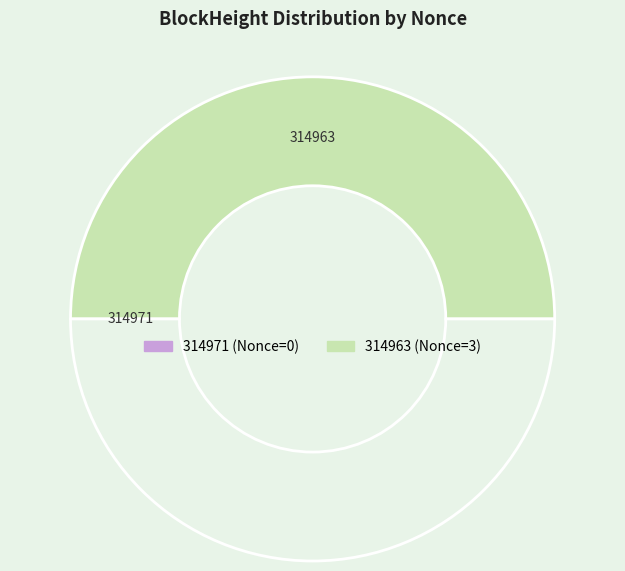

Which category has the biggest portion of the pie?

314963